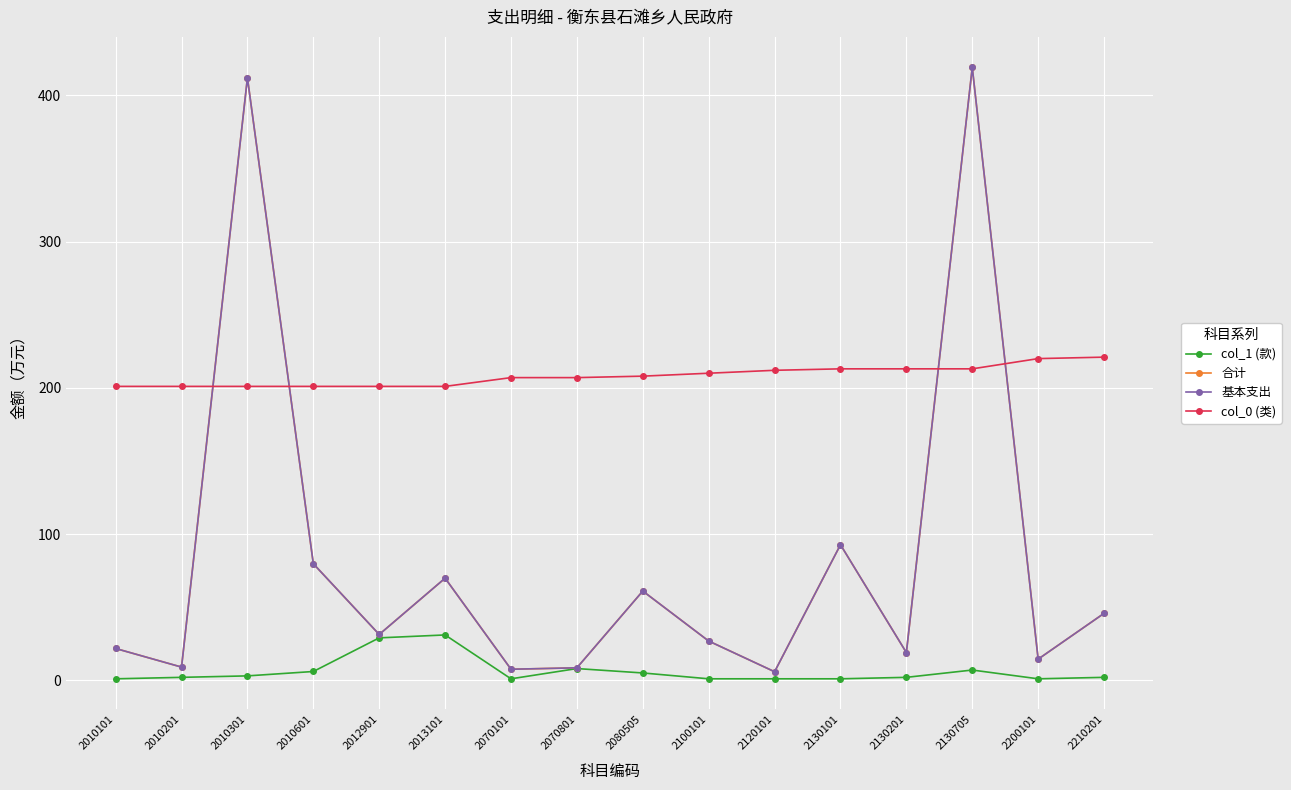

Is this an area chart (filled region under the line)?

No